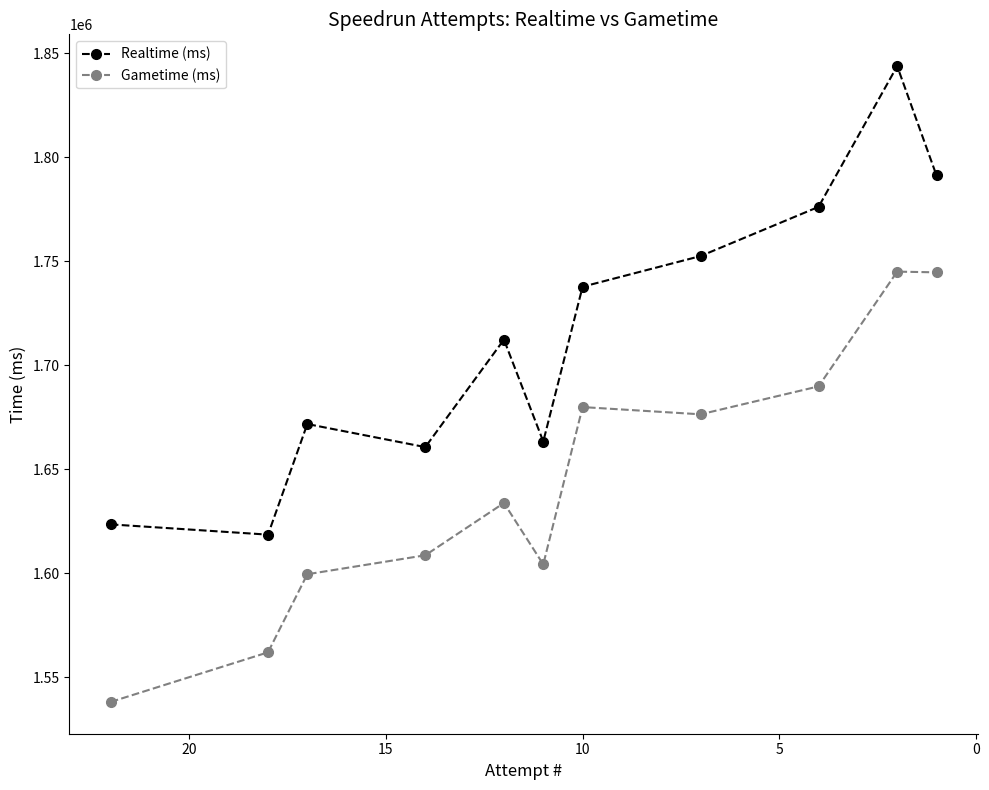

What is the sum of all Realtime (ms) values?

18852136